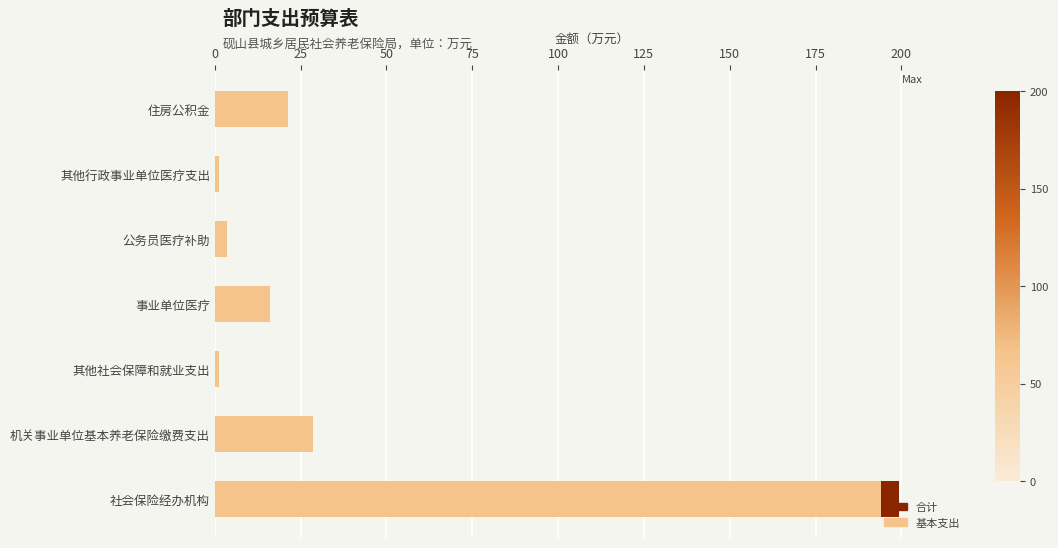

What are all the series names shown in the legend?

合计, 基本支出